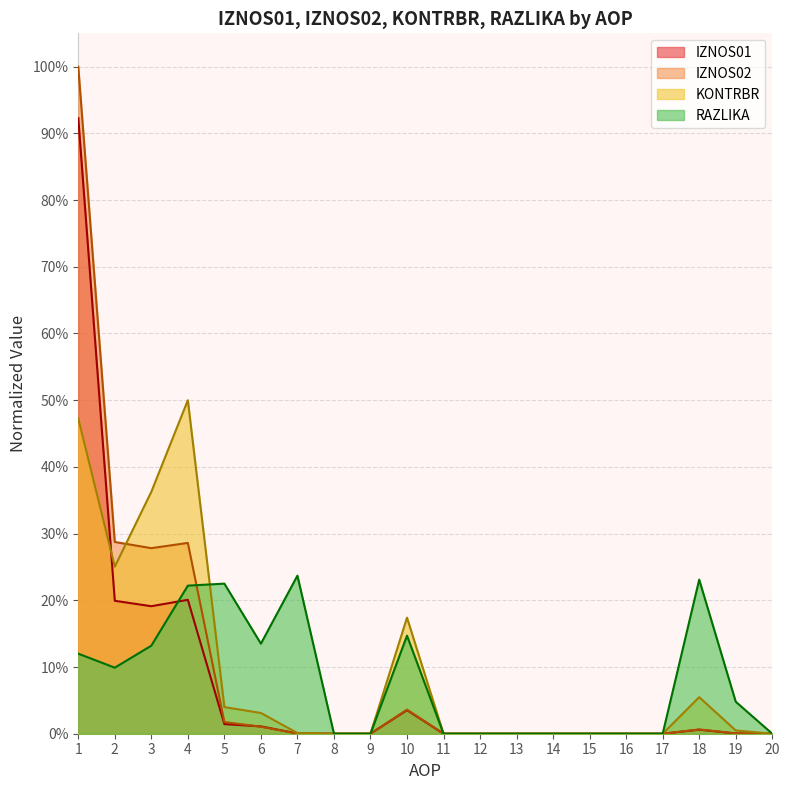

Which series has the widest spread of values?

IZNOS02